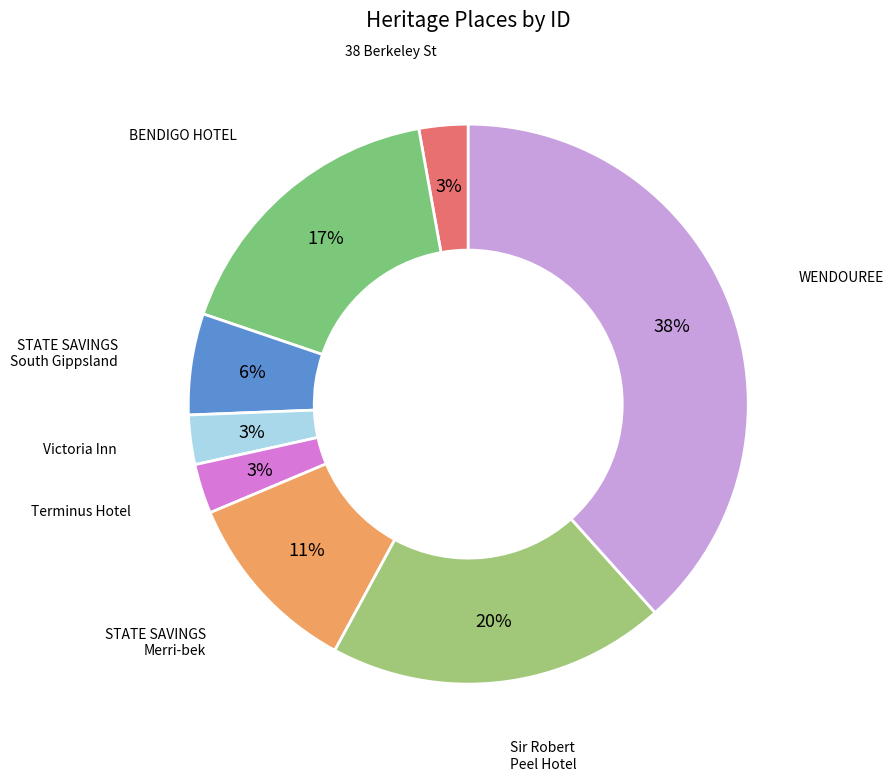

Which category has the smallest portion of the pie?

38 Berkeley Street